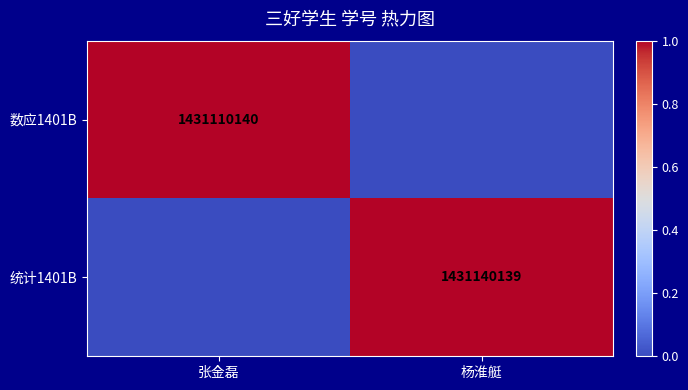

True or false: 统计1401B has a value of 1431140139 at 杨淮艇.

True